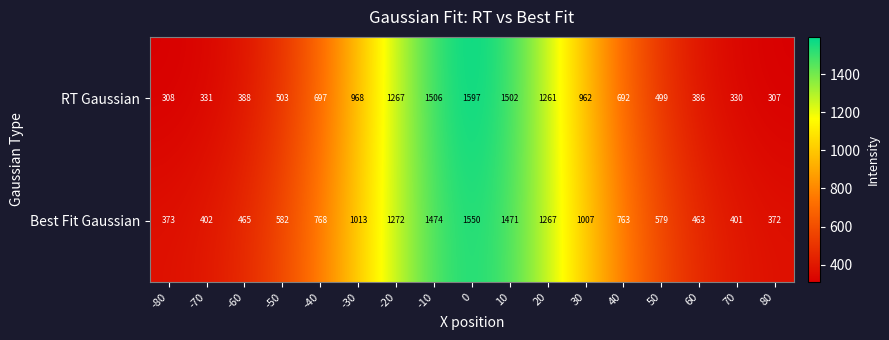

What is the difference between the highest and lowest values at 40?

71